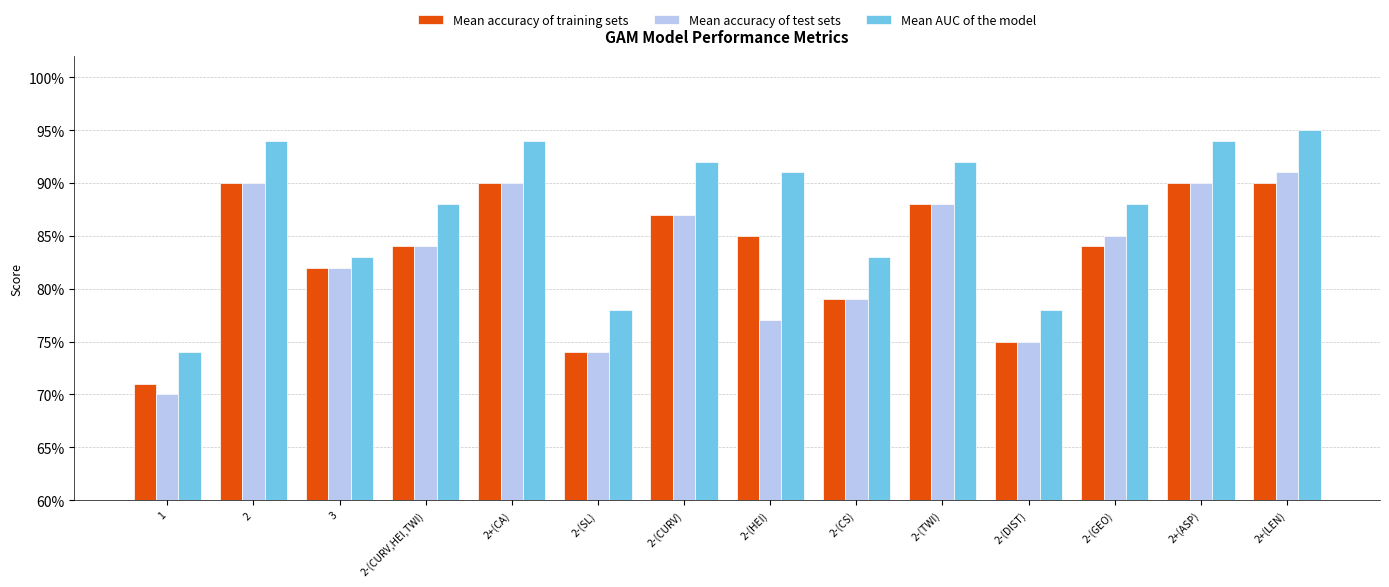

The Mean accuracy of training sets series shows 0.3 at 2-(TWI). True or false?

False